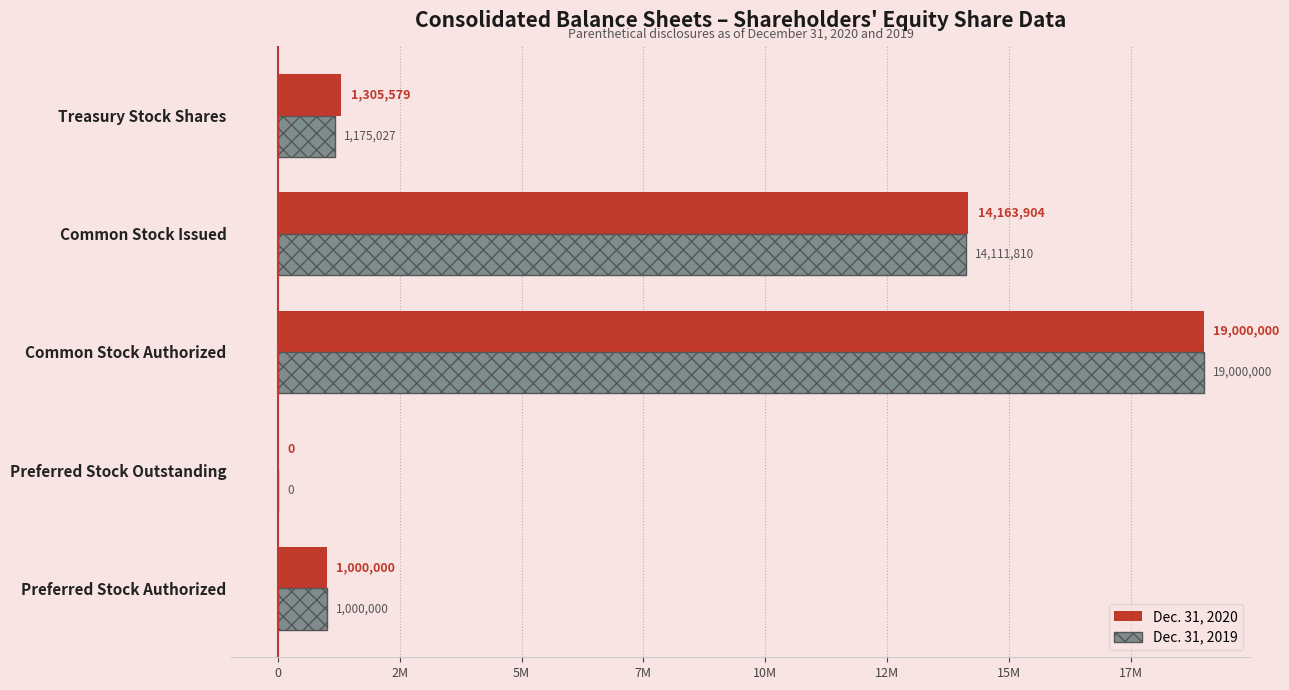

What are all the series names shown in the legend?

Dec. 31, 2020, Dec. 31, 2019